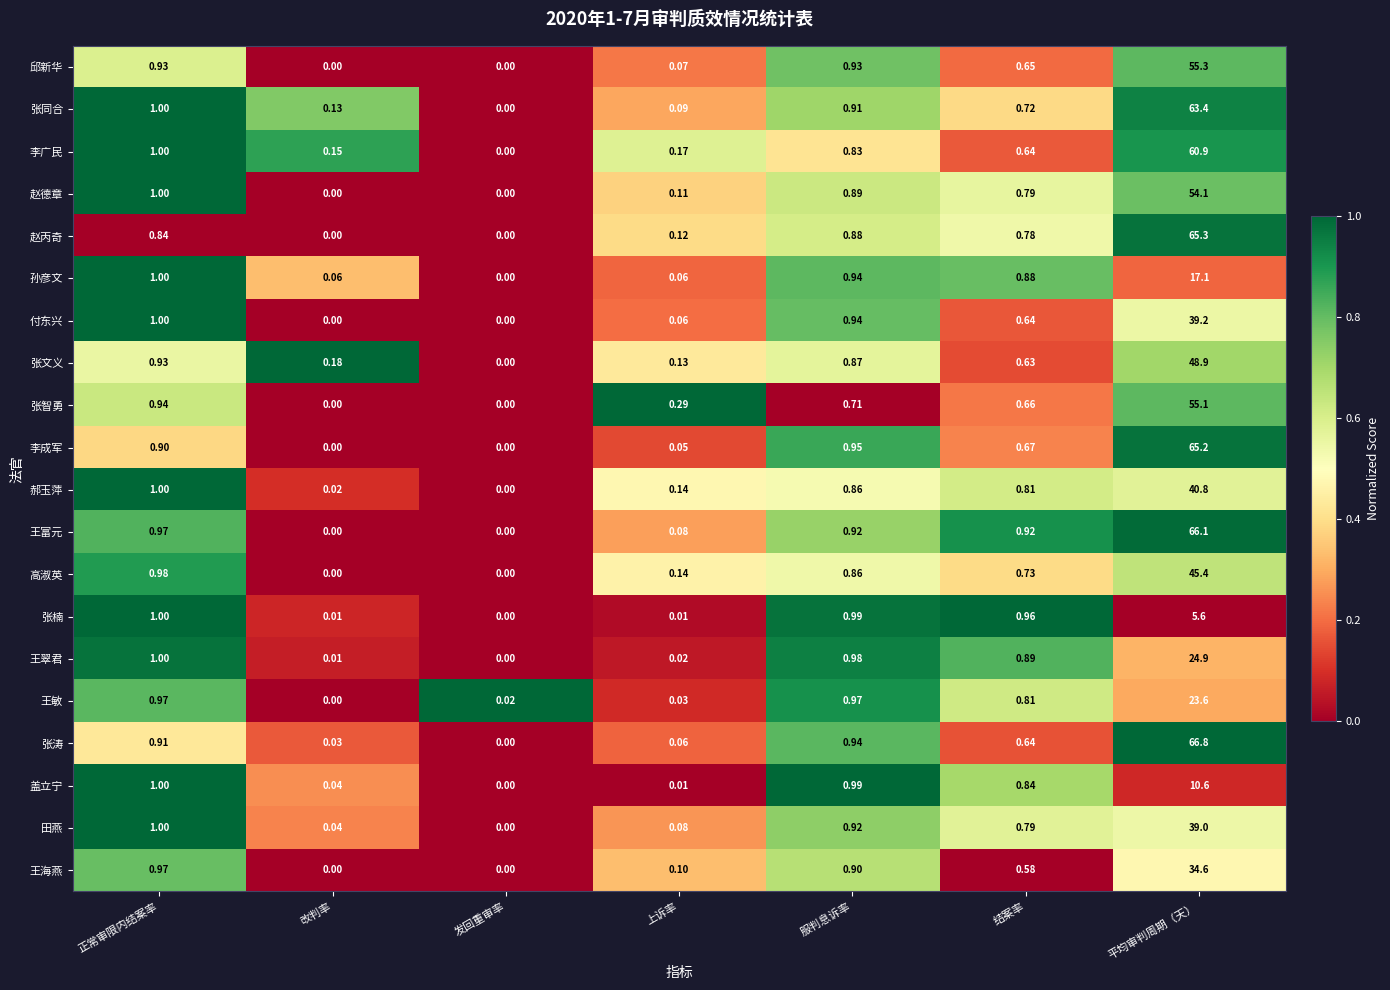

At which label does 盖立宁 reach its minimum?

发回重审率